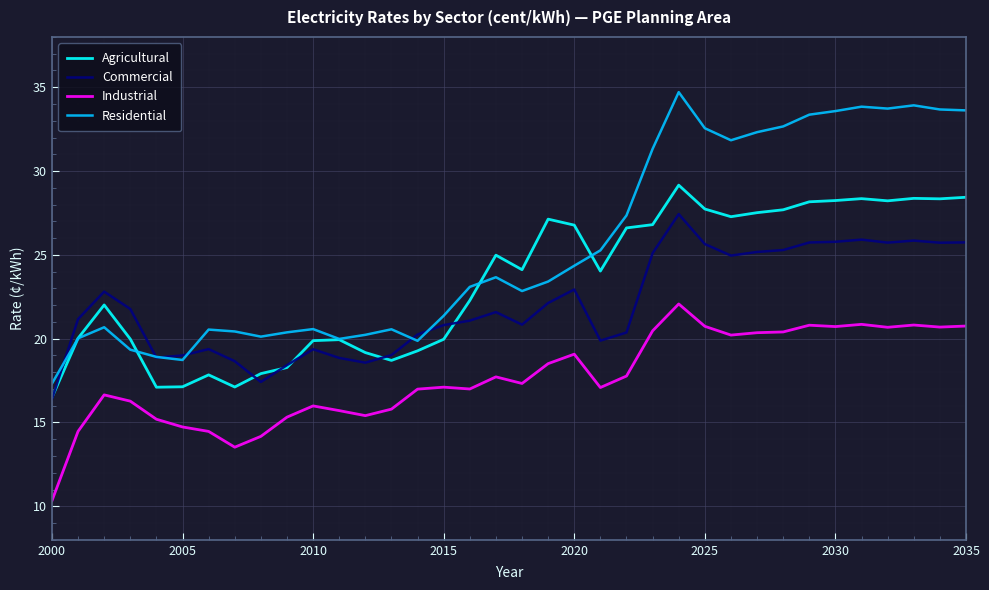

Which series has the largest total across all categories?

Residential